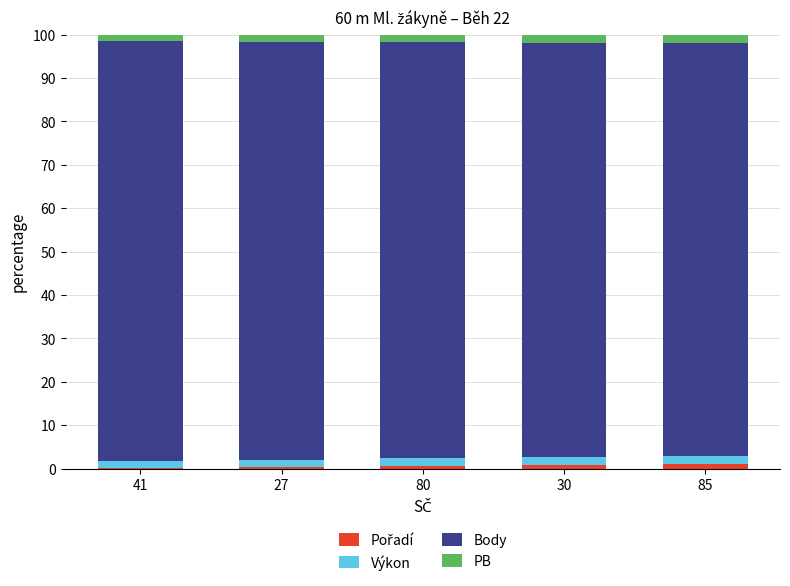

What is the label of the 1st bar from the left?

41